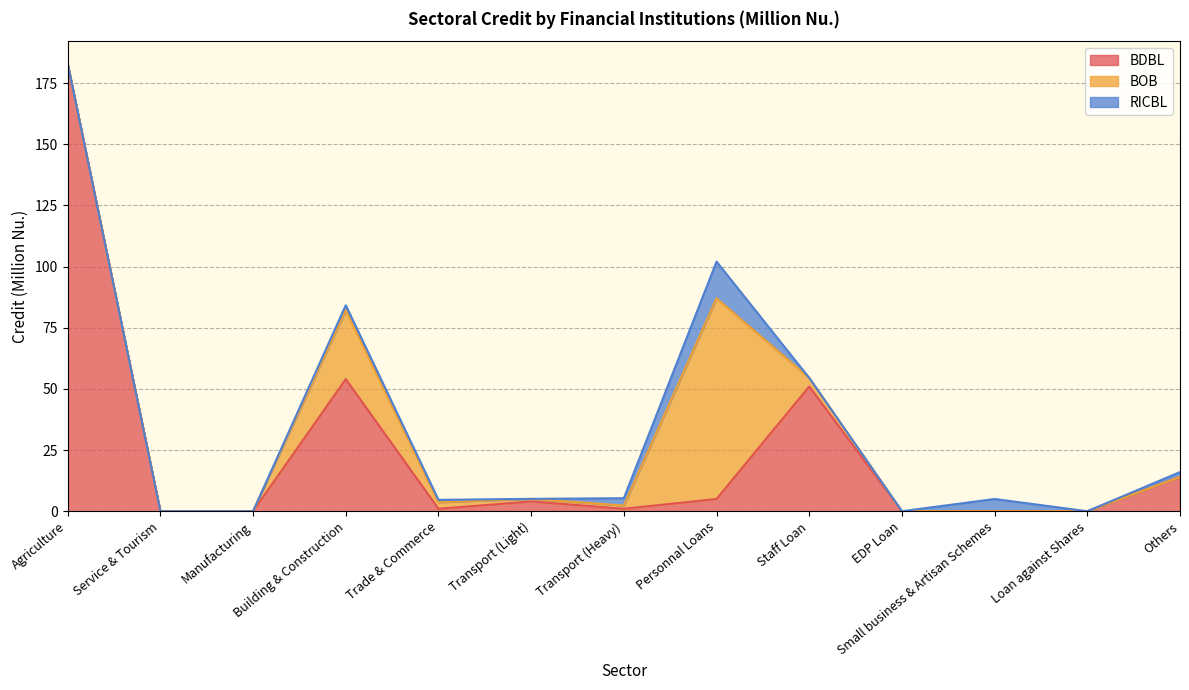

What is the label of the 5th point from the right?

Staff Loan